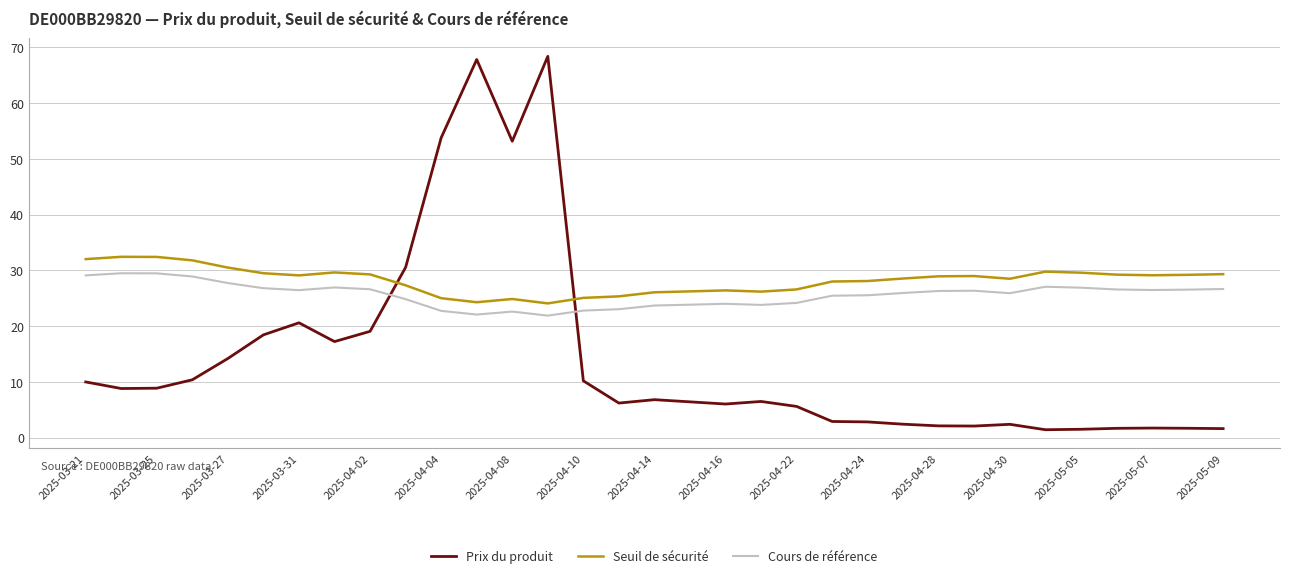

What is the difference between the maximum and minimum values in the Seuil de sécurité series?

8.4